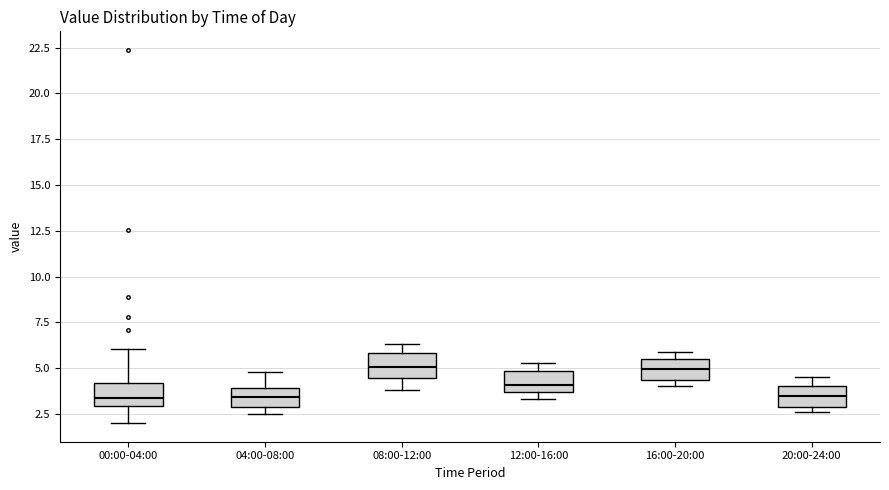

Reading left to right, read every box against the y-axis: the position of its median line, the range the box covers, and the ends of its whiskers. The values are not printed on the chart, so give them approximately, as read against the axis.

00:00-04:00: median 3.5, box 3.0 to 4.0, whiskers 2.0 to 6.0
04:00-08:00: median 3.5, box 3.0 to 4.0, whiskers 2.5 to 5.0
08:00-12:00: median 5.0, box 4.5 to 6.0, whiskers 4.0 to 6.5
12:00-16:00: median 4.0, box 3.5 to 5.0, whiskers 3.5 (just below the box's lower edge) to 5.5
16:00-20:00: median 5.0, box 4.5 to 5.5, whiskers 4.0 to 6.0
20:00-24:00: median 3.5, box 3.0 to 4.0, whiskers 2.5 to 4.5